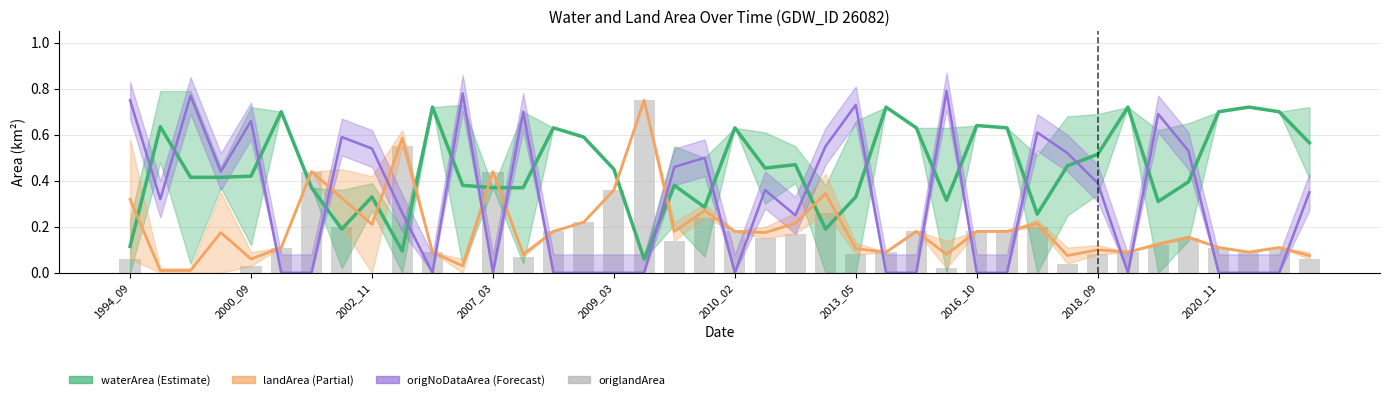

What is the difference between the maximum and minimum values?

0.8